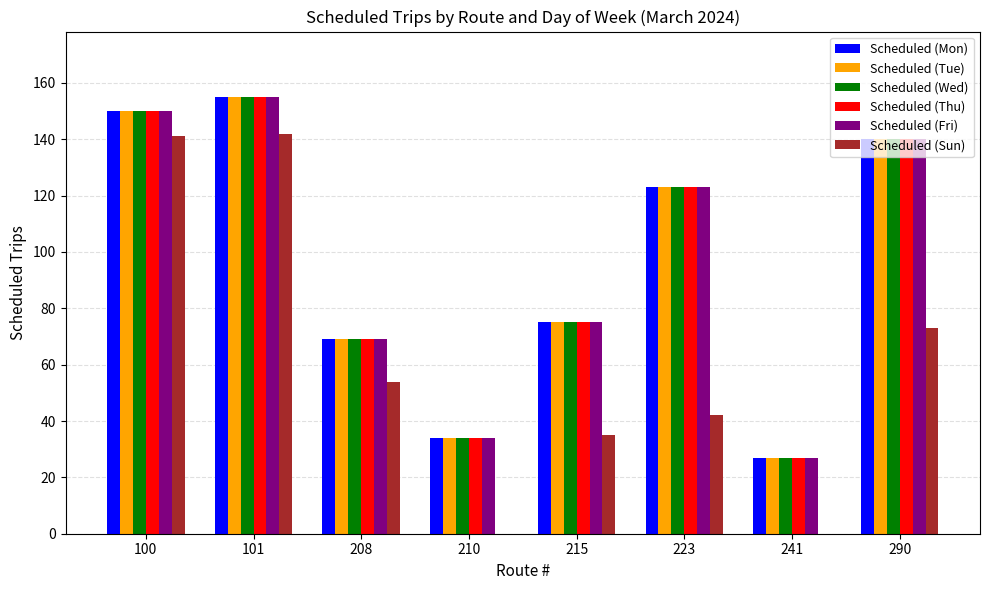

Is it true that Scheduled (Sun) equals 28 at 290?

False